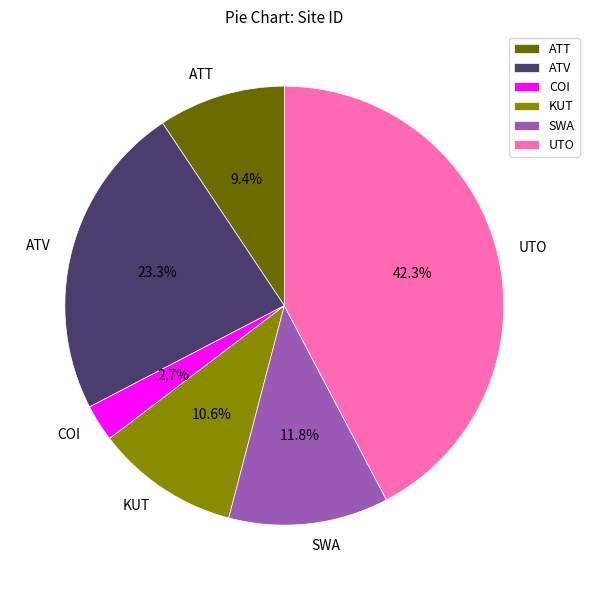

What percentage is the KUT slice, to the nearest percent?

11%